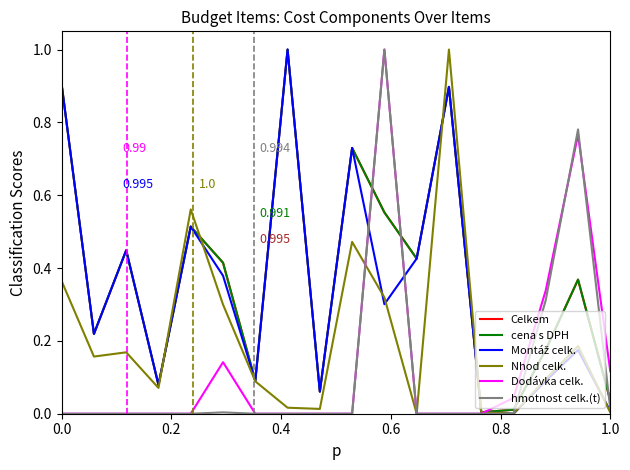

What is the maximum value for Dodávka celk.?

1.0